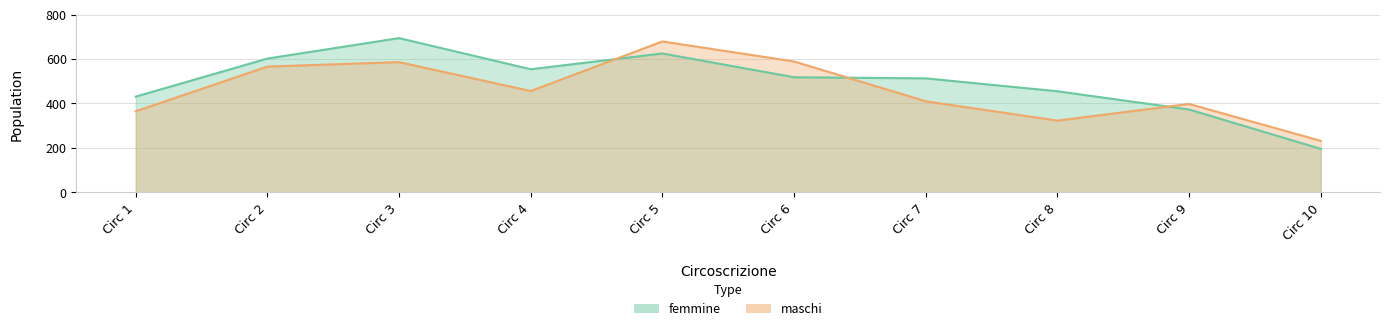

Which category has the lowest value across all series?

Circ 10